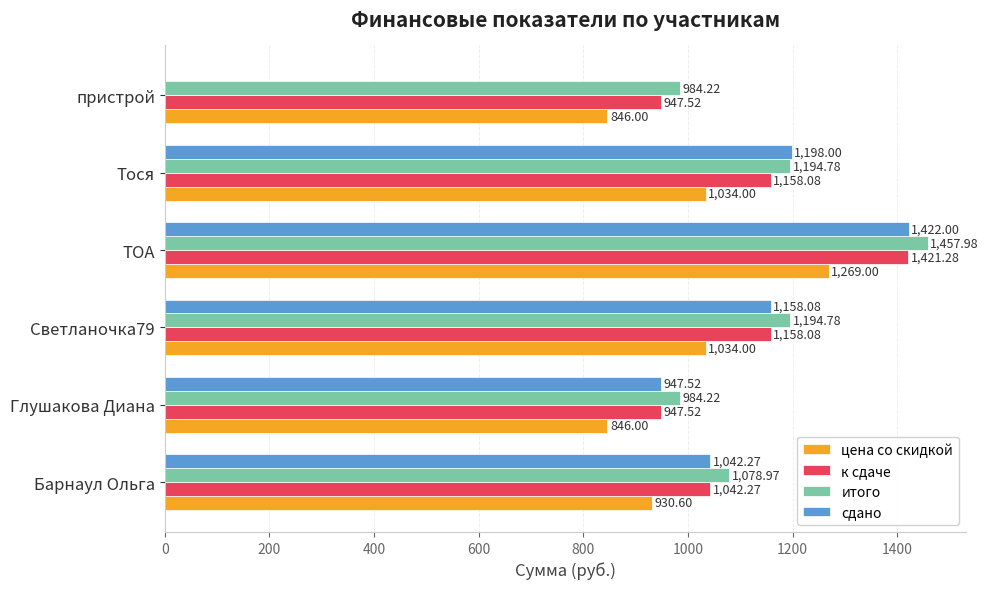

Which category has the highest value across all series?

ТОА